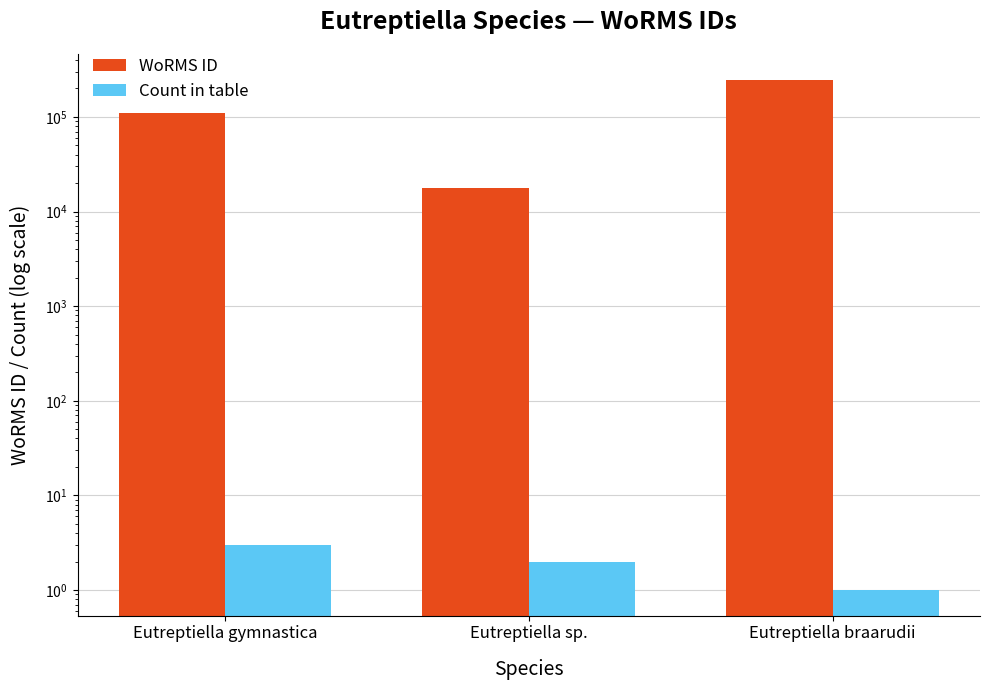

What is the total value across all series at Eutreptiella braarudii?

248122